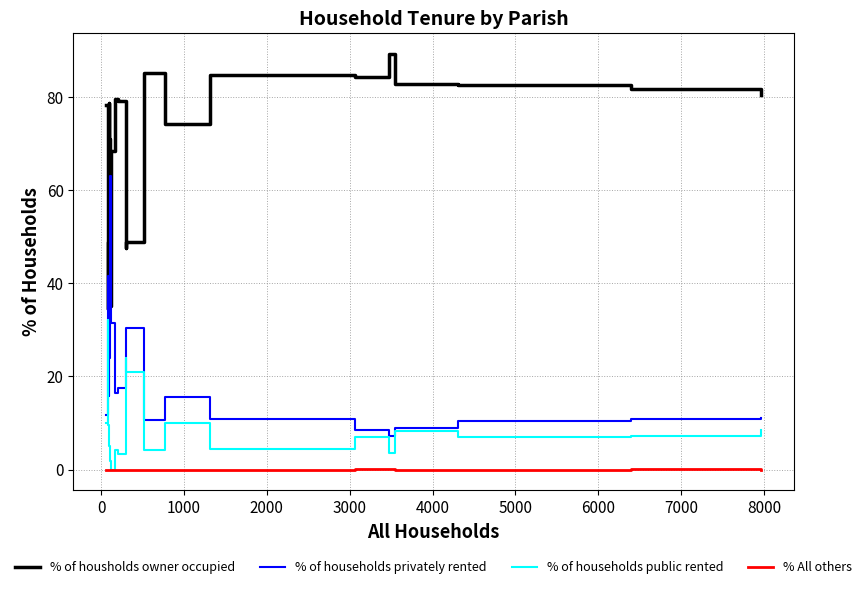

Which series has the largest total across all categories?

% of housholds owner occupied